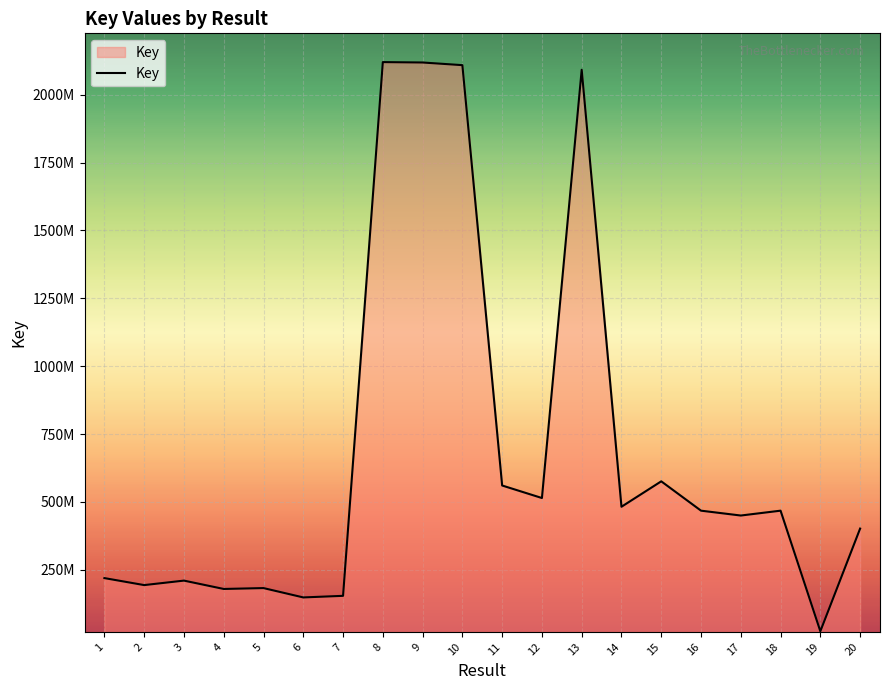

What is the change in value from 3 to 16?

+257698164